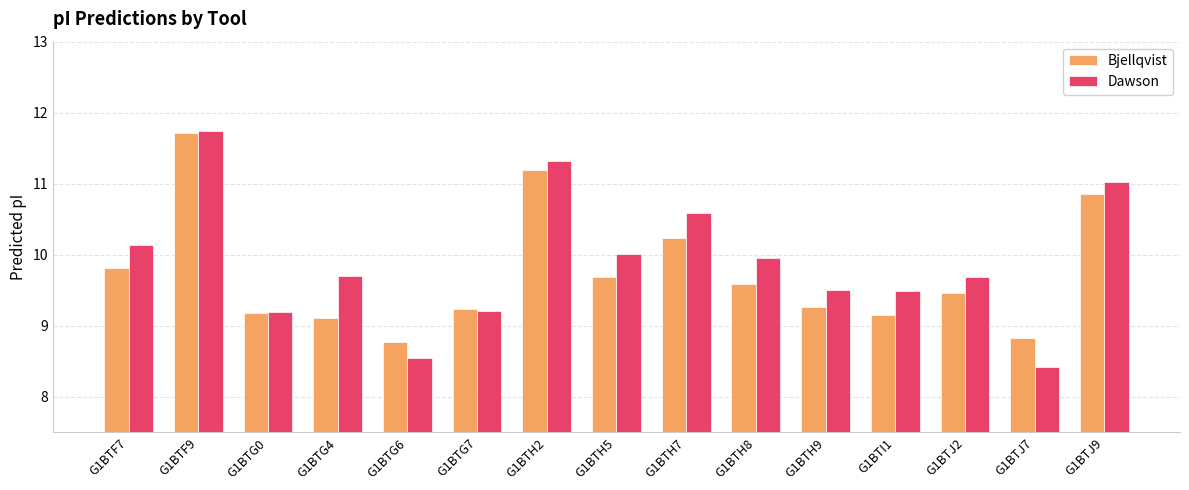

Are the bars horizontal?

No